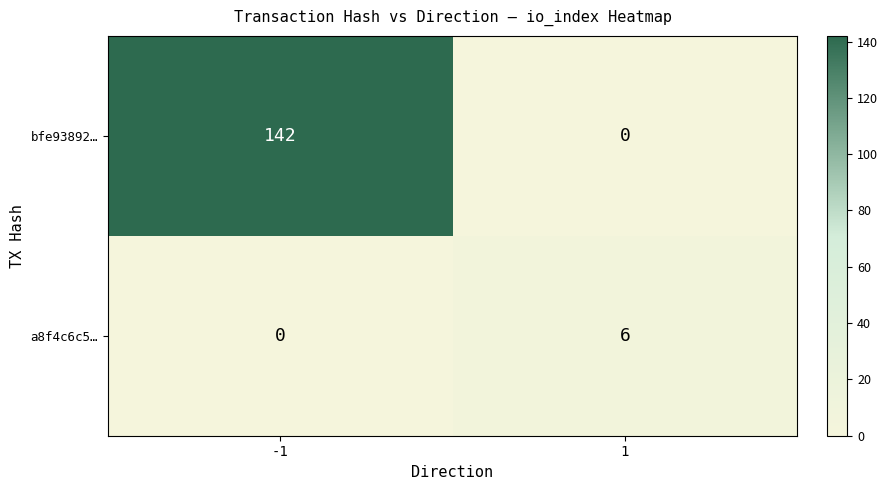

List the series in order of their peak value, lowest first.

a8f4c6c5…, bfe93892…